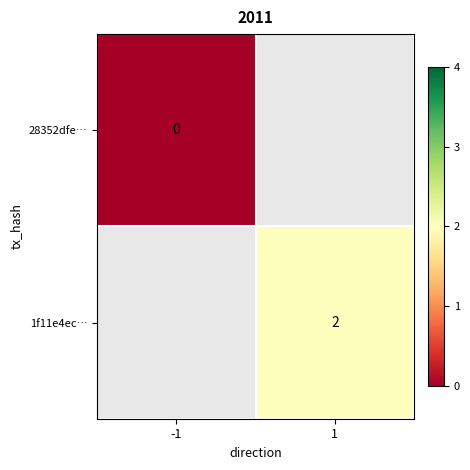

Which series has the widest spread of values?

28352dfe…